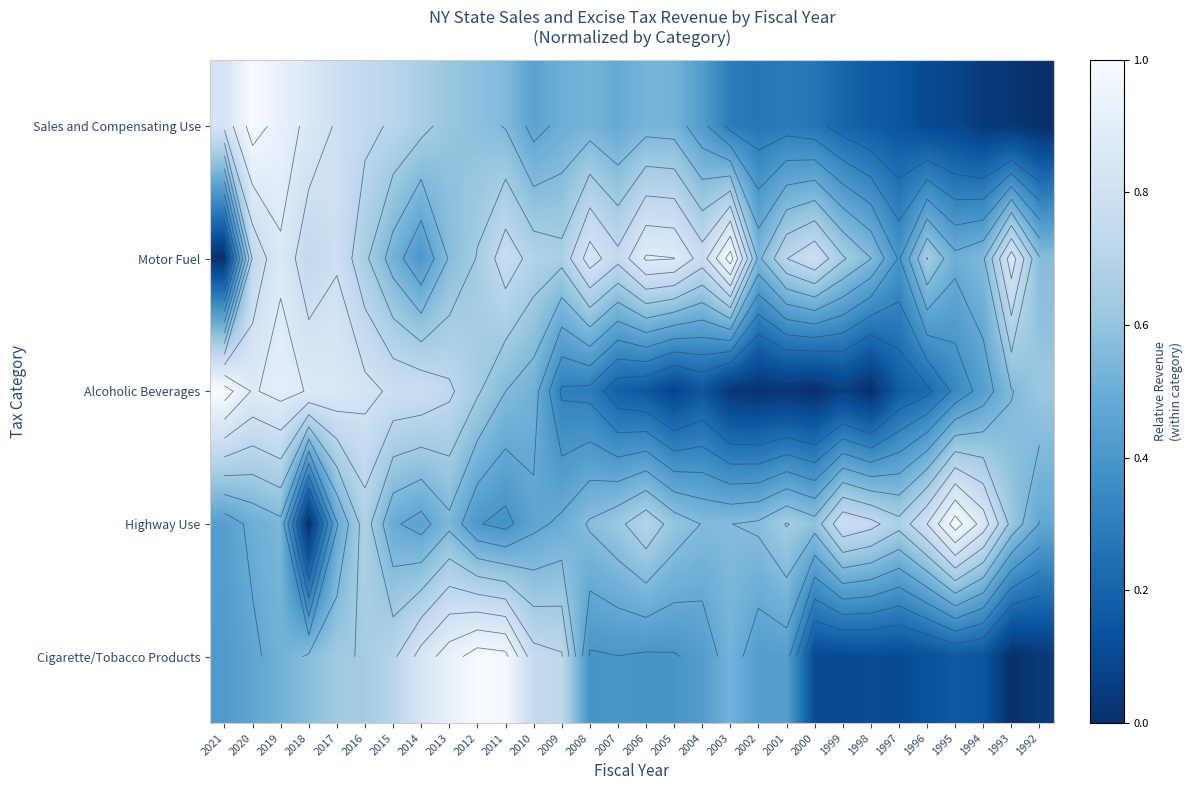

What is the difference between the second highest and second lowest values in the Cigarette/Tobacco Products series?

0.9